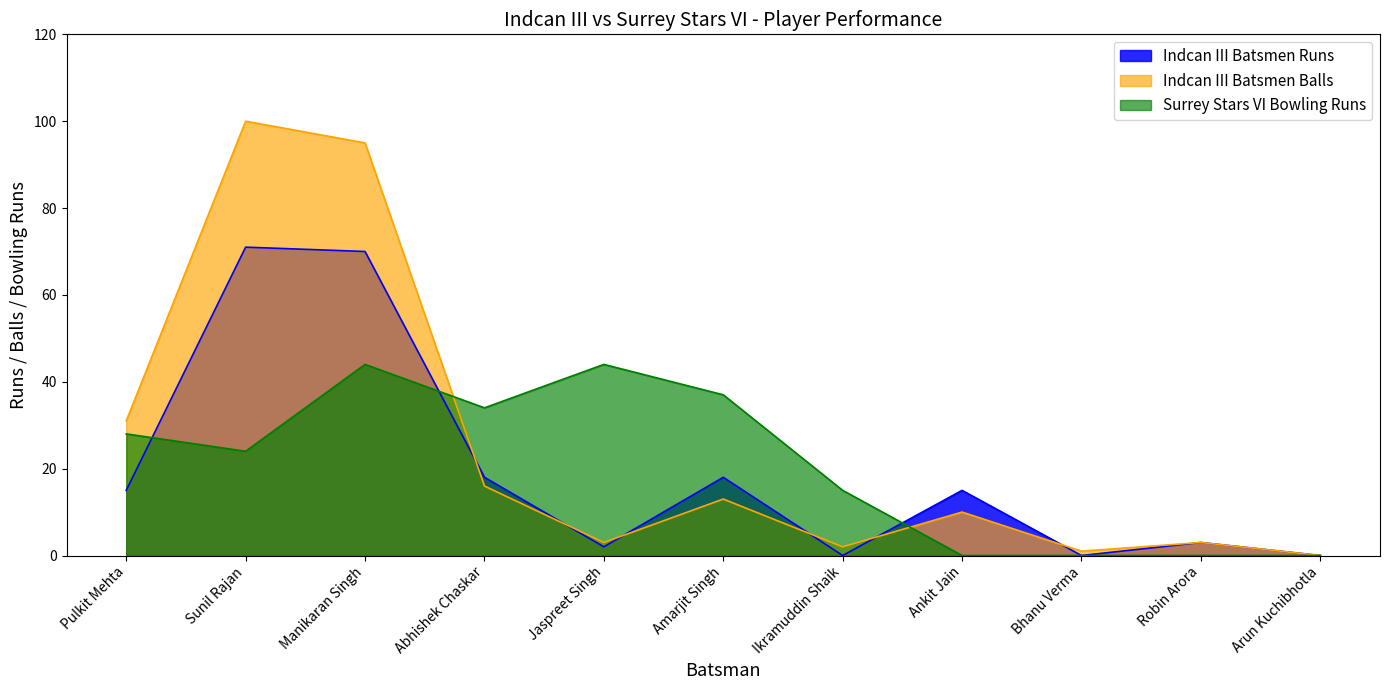

What is the difference between the highest and lowest values at Pulkit Mehta?

16